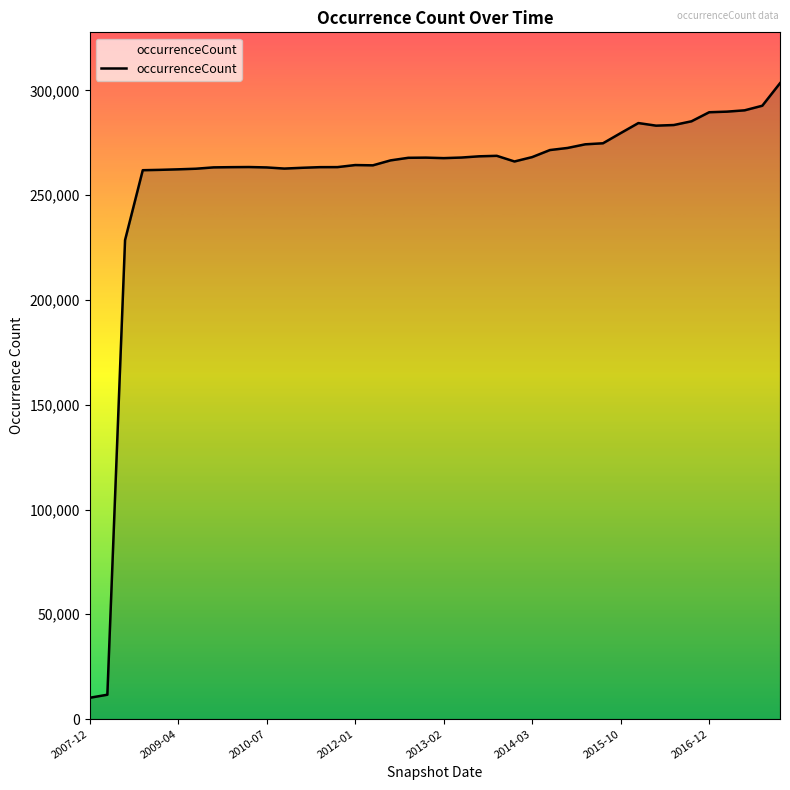

What is the difference between the maximum and minimum values?

293351